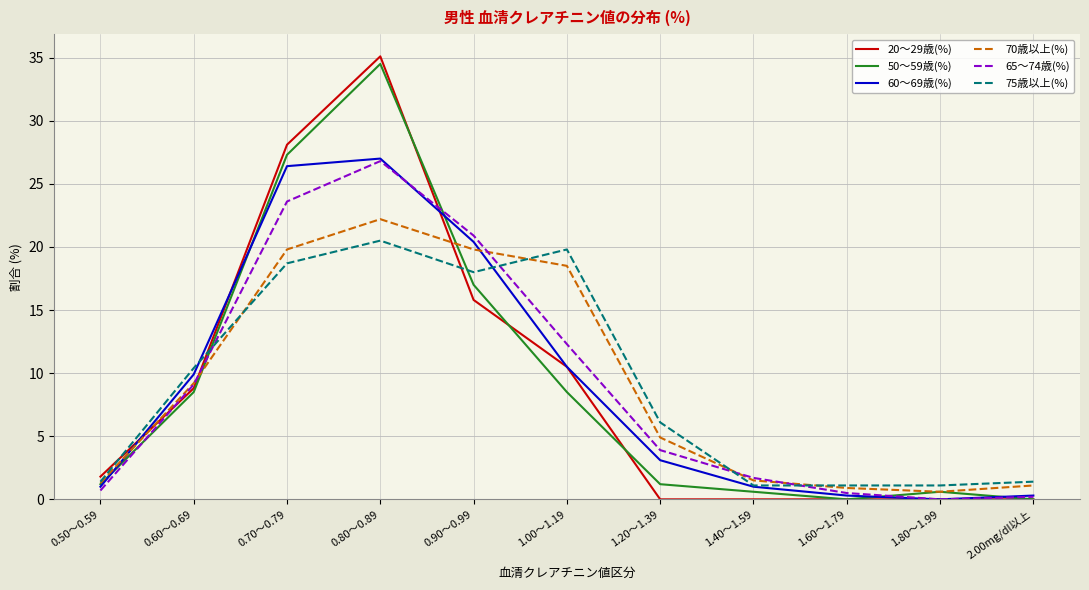

What value does the 75歳以上(%) series have at 0.80～0.89?

20.5